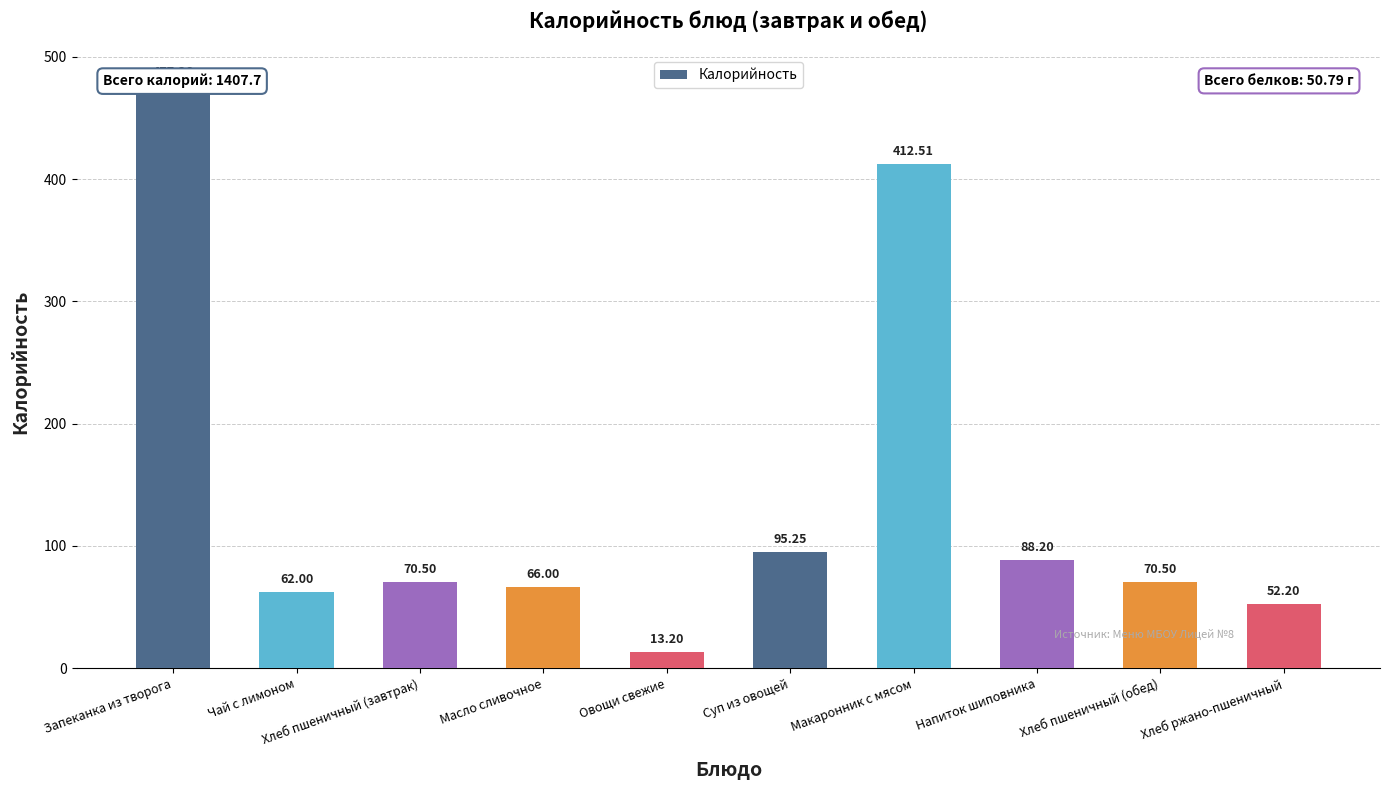

What is the approximate value at Чай с лимоном?

62.0